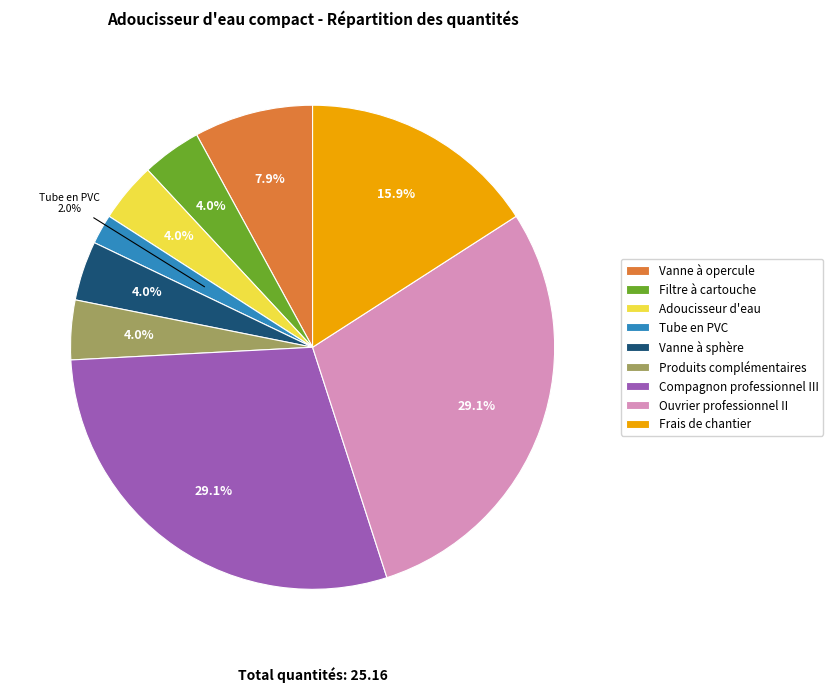

To the nearest percent, what is the average slice percentage?

11%